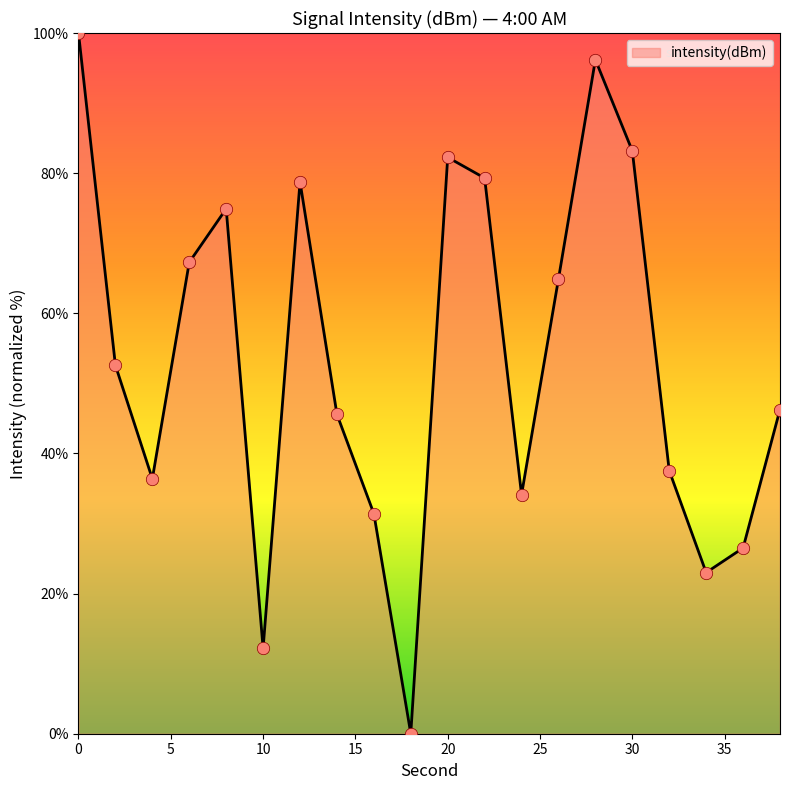

What is the difference between the maximum and minimum values?

100.0